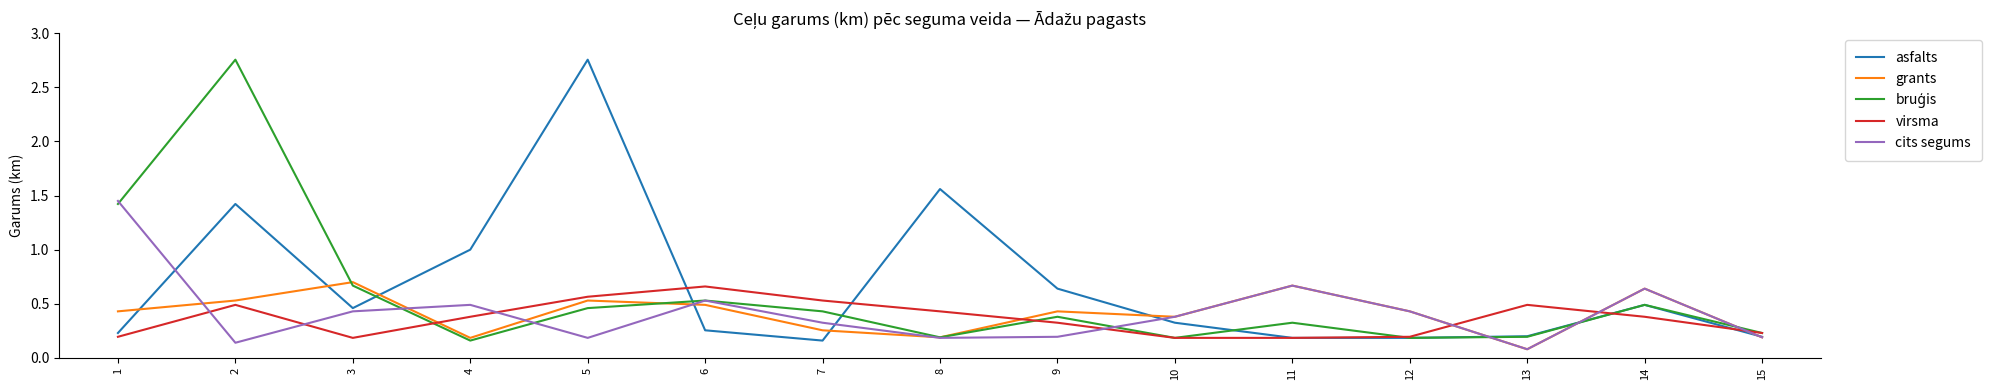

What is the total value across all series at 13?

1.0